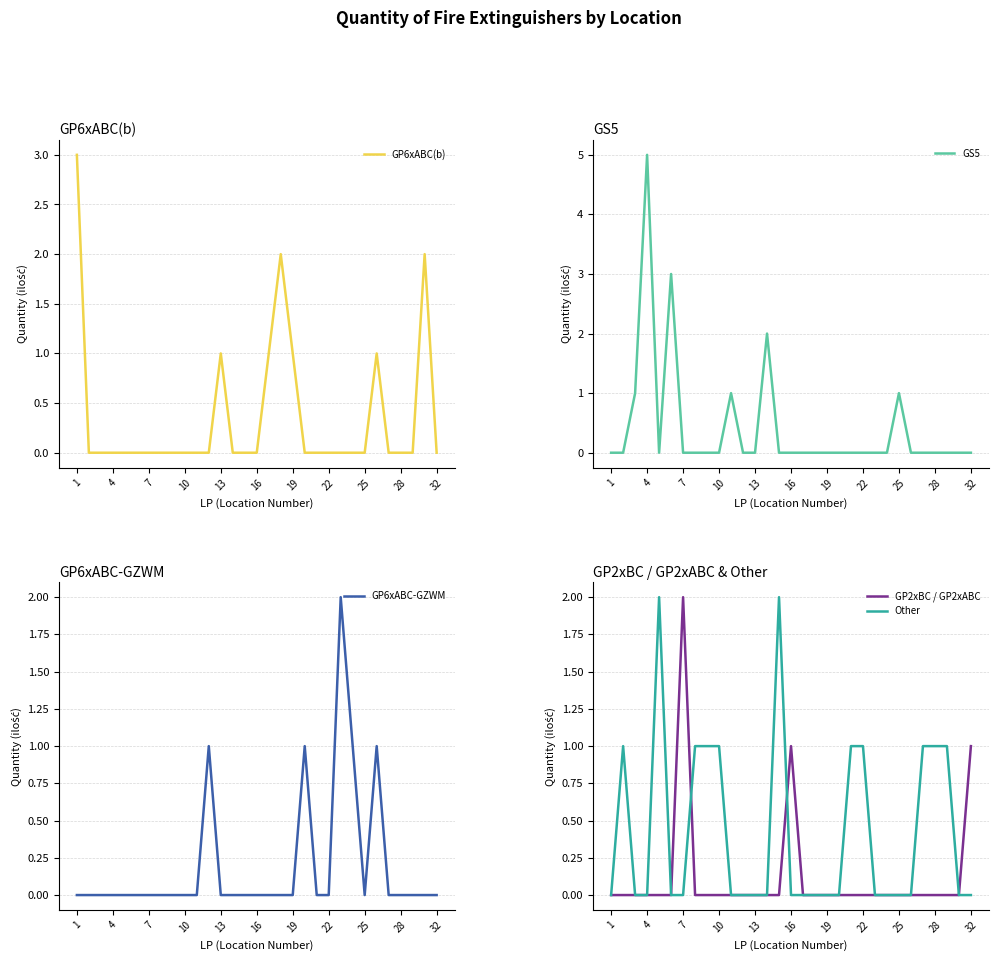

At how many categories does at least one series exceed 2?

3